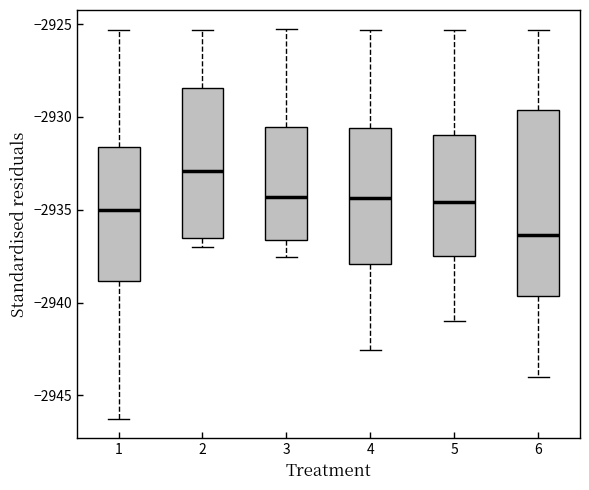

Where is the lower edge of the box at x = 6 on the y-axis? The values are not printed on the chart, so give them approximately, as read against the axis.

-2939.5